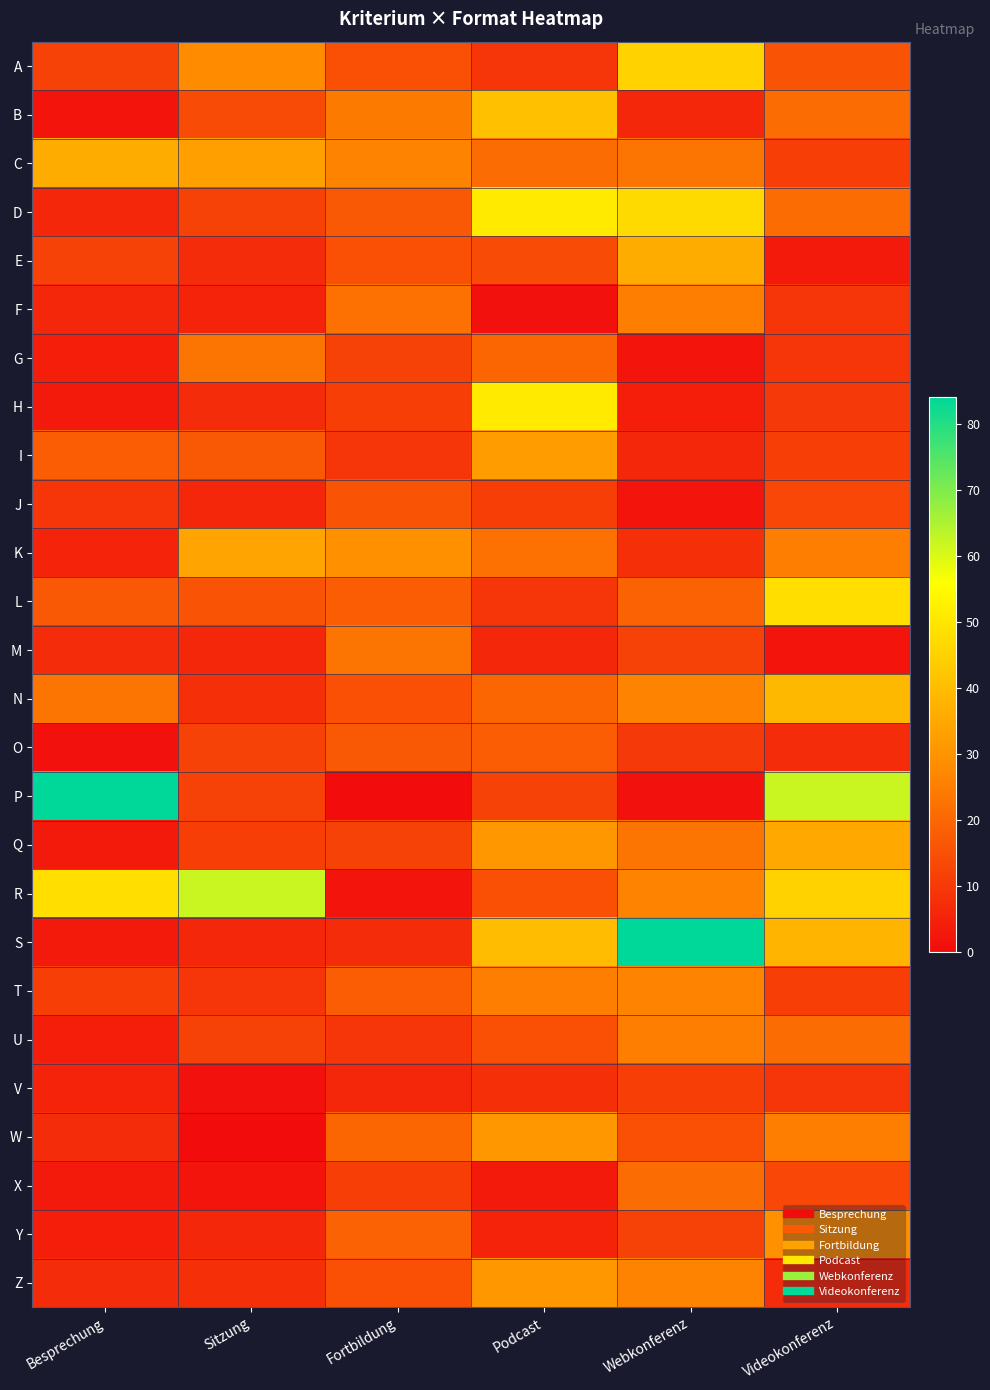

Reading left to right, list all the values displayed in this chart.

A: Besprechung=12	Sitzung=28	Fortbildung=15	Podcast=9	Webkonferenz=45	Videokonferenz=16
B: Besprechung=2	Sitzung=14	Fortbildung=24	Podcast=41	Webkonferenz=6	Videokonferenz=21
C: Besprechung=36	Sitzung=33	Fortbildung=26	Podcast=21	Webkonferenz=23	Videokonferenz=11
D: Besprechung=6	Sitzung=12	Fortbildung=17	Podcast=51	Webkonferenz=47	Videokonferenz=21
E: Besprechung=12	Sitzung=7	Fortbildung=15	Podcast=14	Webkonferenz=36	Videokonferenz=3
F: Besprechung=6	Sitzung=5	Fortbildung=22	Podcast=1	Webkonferenz=25	Videokonferenz=9
G: Besprechung=4	Sitzung=23	Fortbildung=12	Podcast=20	Webkonferenz=2	Videokonferenz=9
H: Besprechung=3	Sitzung=7	Fortbildung=11	Podcast=51	Webkonferenz=4	Videokonferenz=10
I: Besprechung=18	Sitzung=17	Fortbildung=9	Podcast=32	Webkonferenz=6	Videokonferenz=11
J: Besprechung=9	Sitzung=6	Fortbildung=16	Podcast=11	Webkonferenz=2	Videokonferenz=13
K: Besprechung=5	Sitzung=34	Fortbildung=29	Podcast=22	Webkonferenz=8	Videokonferenz=25
L: Besprechung=17	Sitzung=16	Fortbildung=18	Podcast=9	Webkonferenz=19	Videokonferenz=48
M: Besprechung=7	Sitzung=6	Fortbildung=23	Podcast=6	Webkonferenz=12	Videokonferenz=2
N: Besprechung=23	Sitzung=8	Fortbildung=15	Podcast=20	Webkonferenz=26	Videokonferenz=39
O: Besprechung=1	Sitzung=12	Fortbildung=17	Podcast=18	Webkonferenz=10	Videokonferenz=7
P: Besprechung=84	Sitzung=12	Fortbildung=0	Podcast=12	Webkonferenz=1	Videokonferenz=62
Q: Besprechung=3	Sitzung=11	Fortbildung=12	Podcast=31	Webkonferenz=23	Videokonferenz=35
R: Besprechung=48	Sitzung=62	Fortbildung=2	Podcast=15	Webkonferenz=26	Videokonferenz=45
S: Besprechung=3	Sitzung=6	Fortbildung=7	Podcast=40	Webkonferenz=84	Videokonferenz=38
T: Besprechung=11	Sitzung=9	Fortbildung=18	Podcast=25	Webkonferenz=26	Videokonferenz=11
U: Besprechung=4	Sitzung=12	Fortbildung=9	Podcast=15	Webkonferenz=25	Videokonferenz=21
V: Besprechung=5	Sitzung=1	Fortbildung=6	Podcast=8	Webkonferenz=11	Videokonferenz=9
W: Besprechung=7	Sitzung=0	Fortbildung=20	Podcast=31	Webkonferenz=15	Videokonferenz=25
X: Besprechung=3	Sitzung=2	Fortbildung=11	Podcast=3	Webkonferenz=21	Videokonferenz=13
Y: Besprechung=4	Sitzung=6	Fortbildung=19	Podcast=5	Webkonferenz=12	Videokonferenz=29
Z: Besprechung=7	Sitzung=8	Fortbildung=15	Podcast=31	Webkonferenz=26	Videokonferenz=7